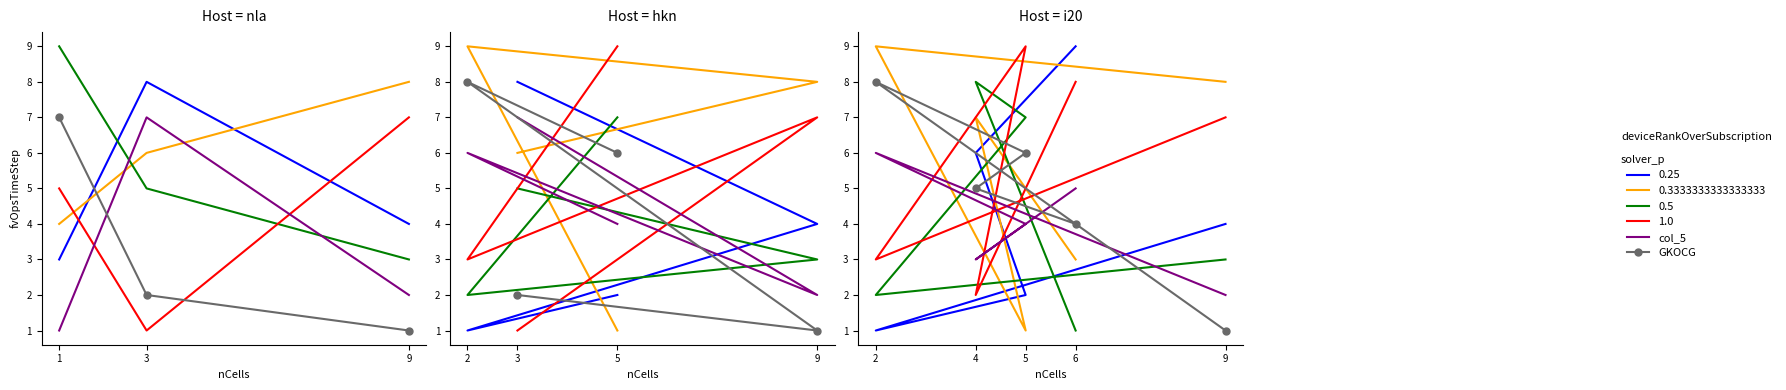

What is the lowest value of the col_5 series?

2